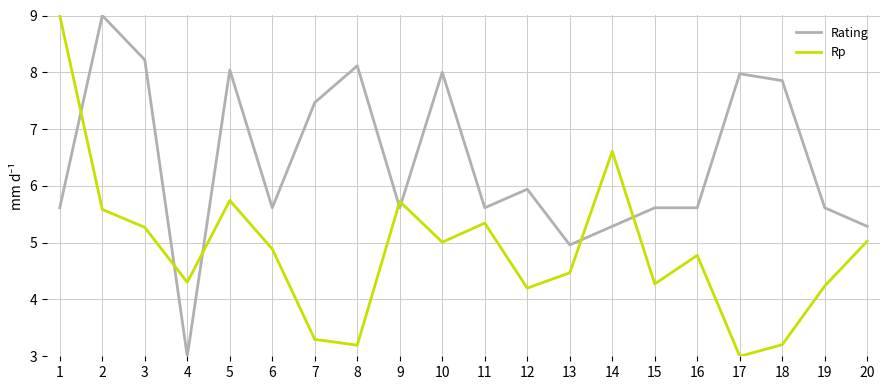

Is the value of Rp at 1 greater than the value of Rating at 15?

Yes